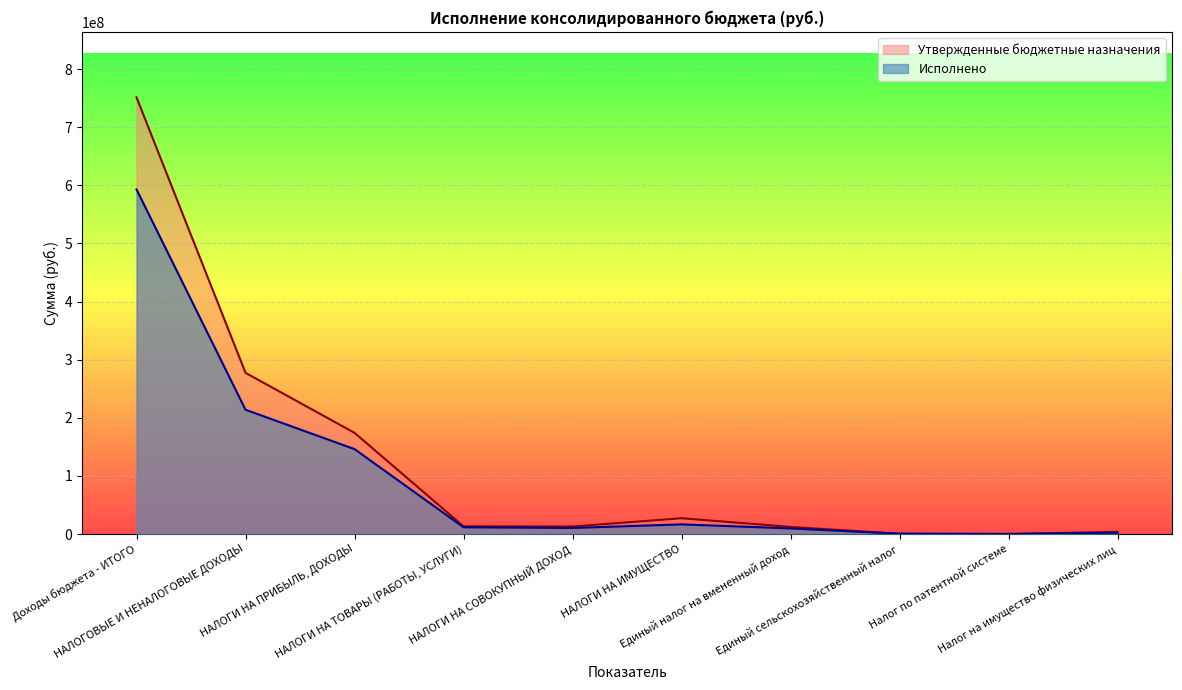

Which category has the lowest value in the Исполнено series?

Налог по патентной системе